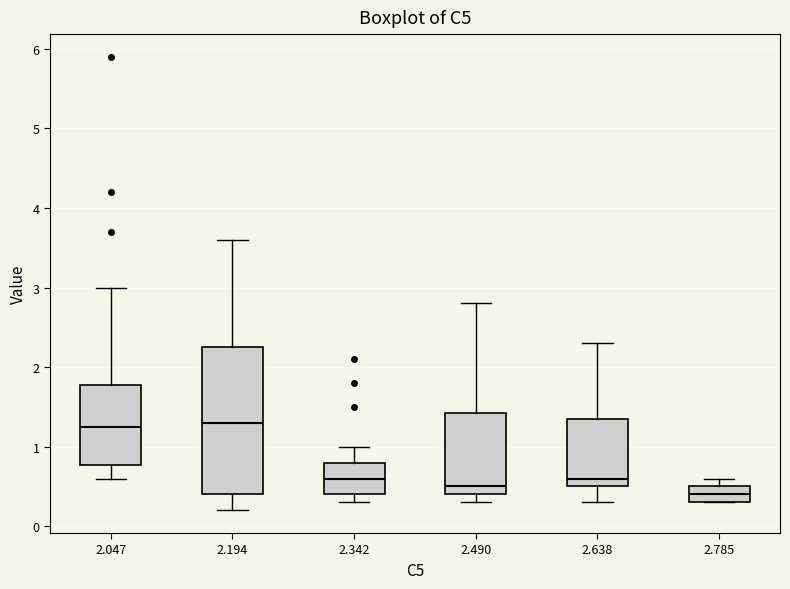

Reading left to right, read every box against the y-axis: the position of its median line, the range the box covers, and the ends of its whiskers. The values are not printed on the chart, so give them approximately, as read against the axis.

2.047: median 1.3, box 0.8 to 1.8, whiskers 0.6 to 3.0
2.194: median 1.3, box 0.4 to 2.3, whiskers 0.2 to 3.6
2.342: median 0.6, box 0.4 to 0.8, whiskers 0.3 to 1.0
2.490: median 0.5, box 0.4 to 1.4, whiskers 0.3 to 2.8
2.638: median 0.6, box 0.5 to 1.4, whiskers 0.3 to 2.3
2.785: median 0.4, box 0.3 to 0.5, whiskers 0.3 to 0.6